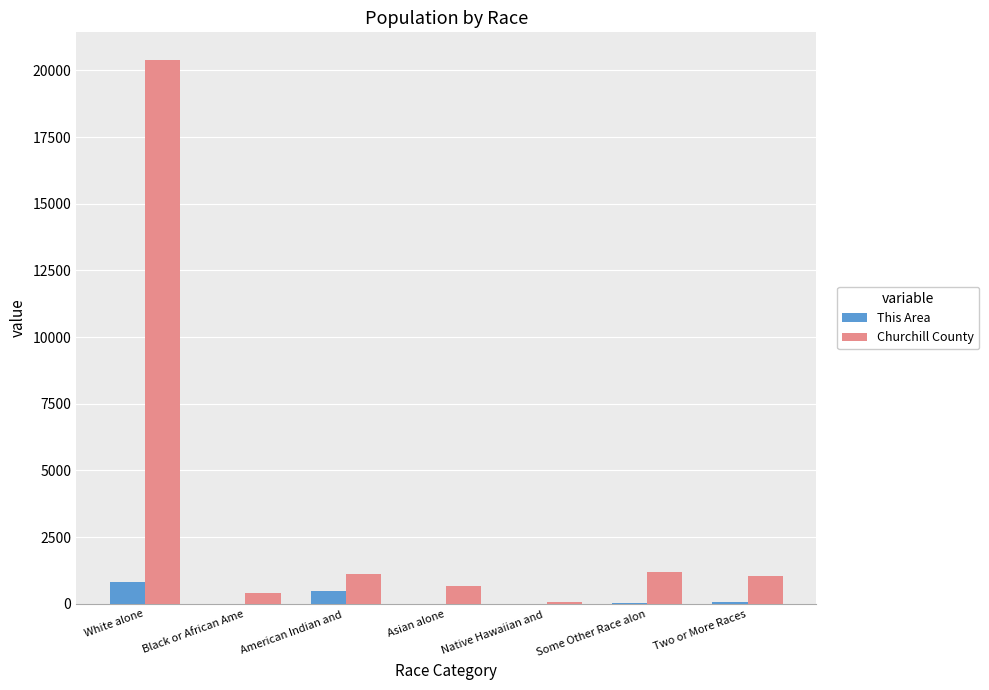

Is it true that This Area equals 462 at American Indian and ?

True